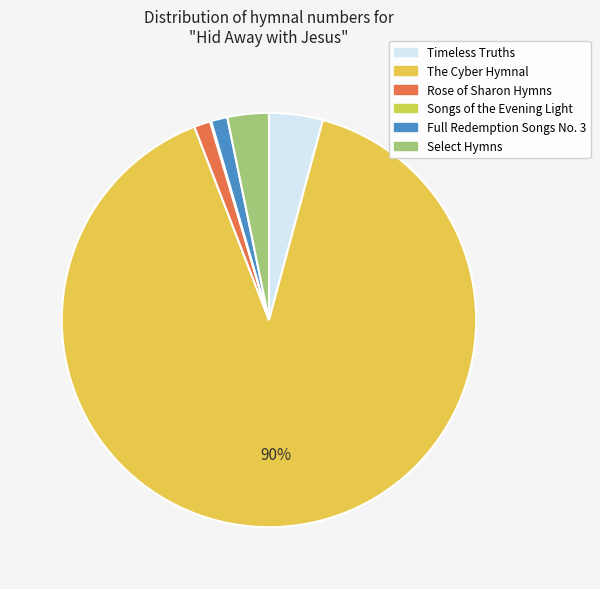

What is the smallest slice in the pie chart?

Songs of the Evening Light (12)